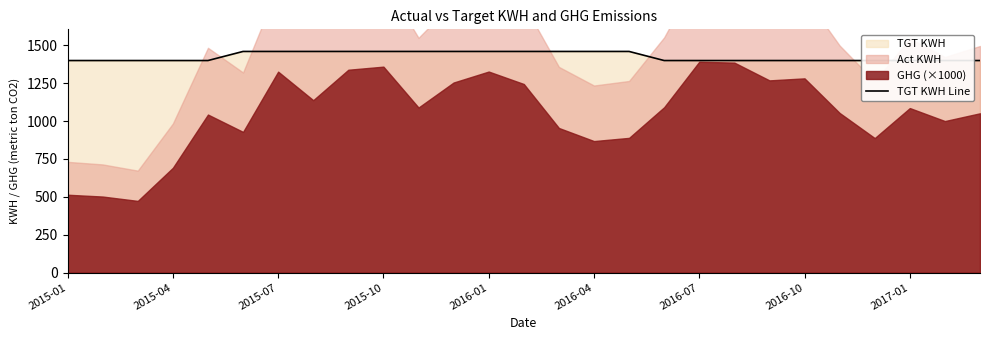

What is the difference between the maximum and minimum values?

60